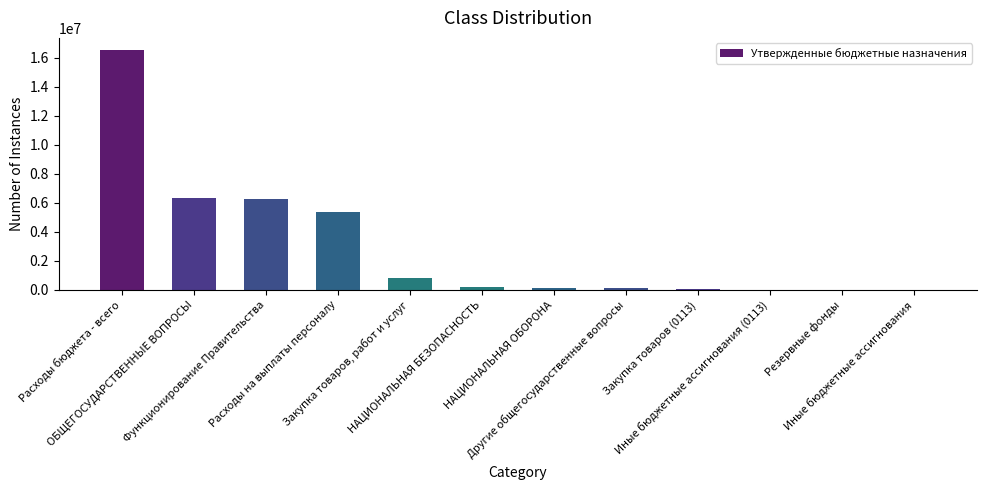

List the labels in order of value, largest first.

Расходы бюджета - всего, ОБЩЕГОСУДАРСТВЕННЫЕ ВОПРОСЫ, Функционирование Правительства, Расходы на выплаты персоналу, Закупка товаров, работ и услуг, НАЦИОНАЛЬНАЯ БЕЗОПАСНОСТЬ, НАЦИОНАЛЬНАЯ ОБОРОНА, Другие общегосударственные вопросы, Закупка товаров (0113), Иные бюджетные ассигнования (0113), Резервные фонды, Иные бюджетные ассигнования